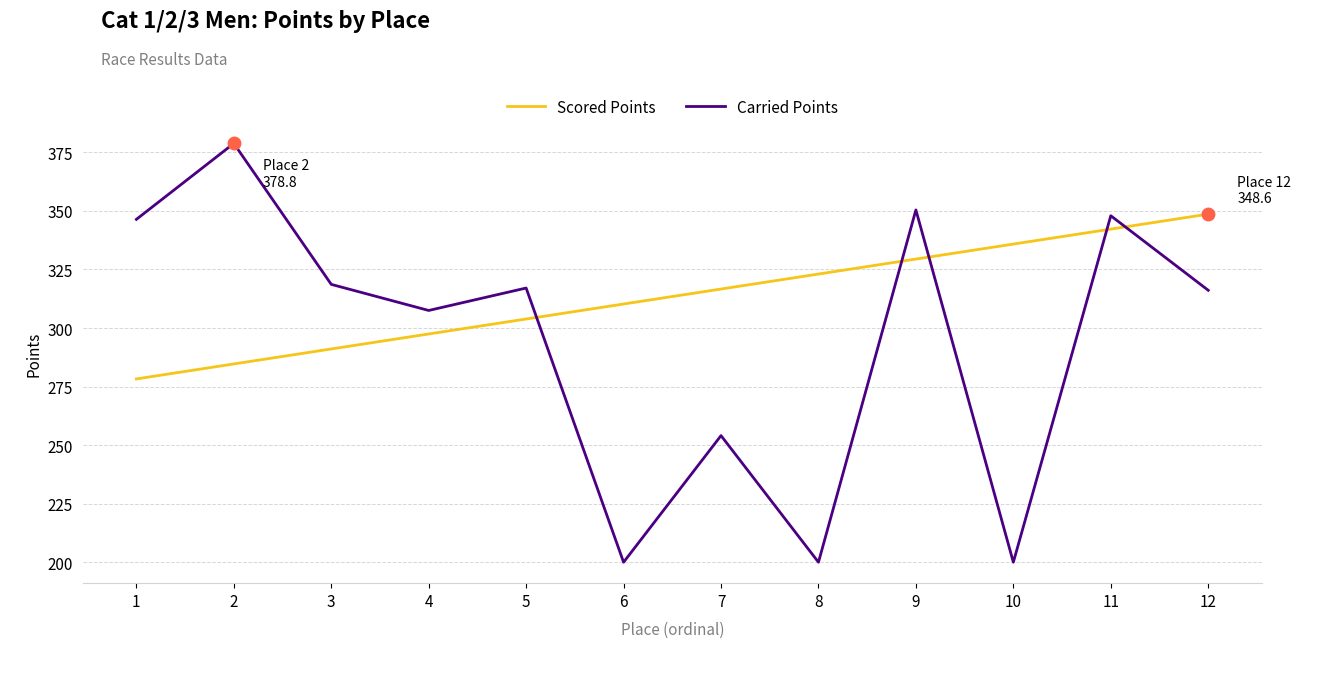

At which label does Carried Points first exceed 317?

1